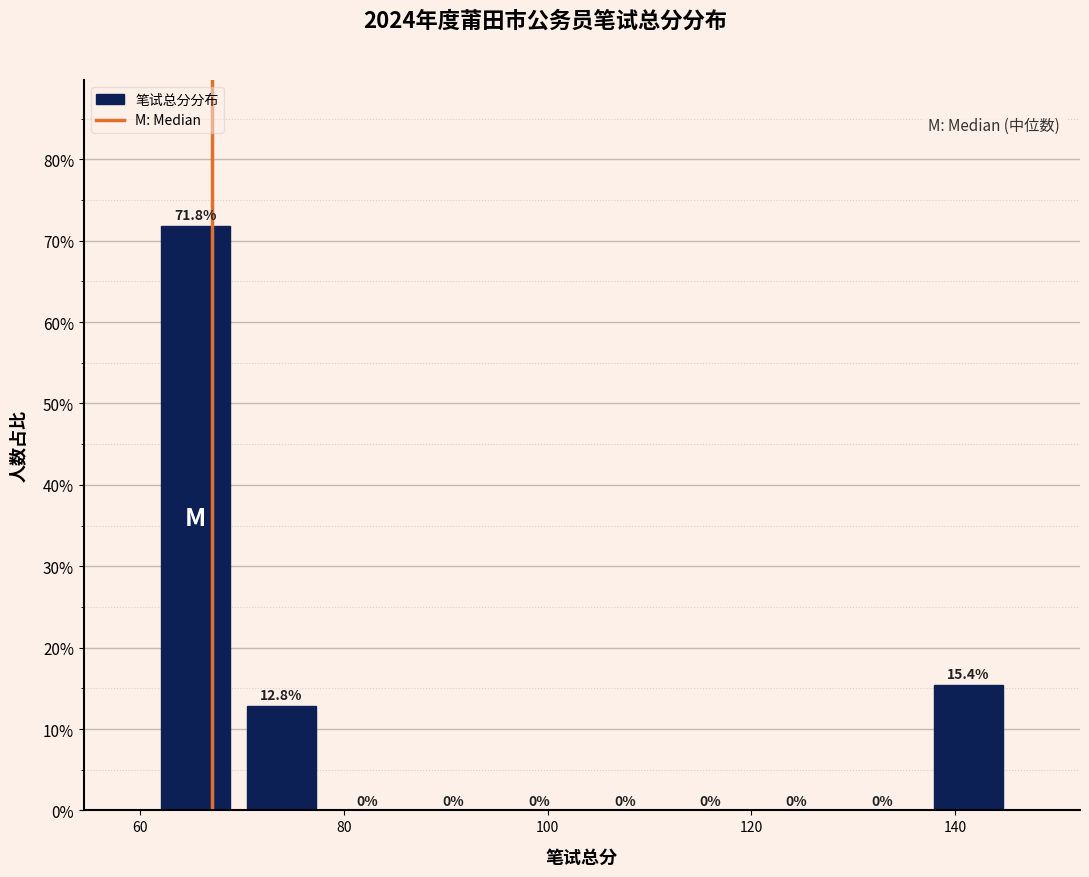

What is the height of the bar covering 138 to 146 on the x-axis? The bar edges are not printed on the chart, so give them approximately, as read against the axis.

15.4